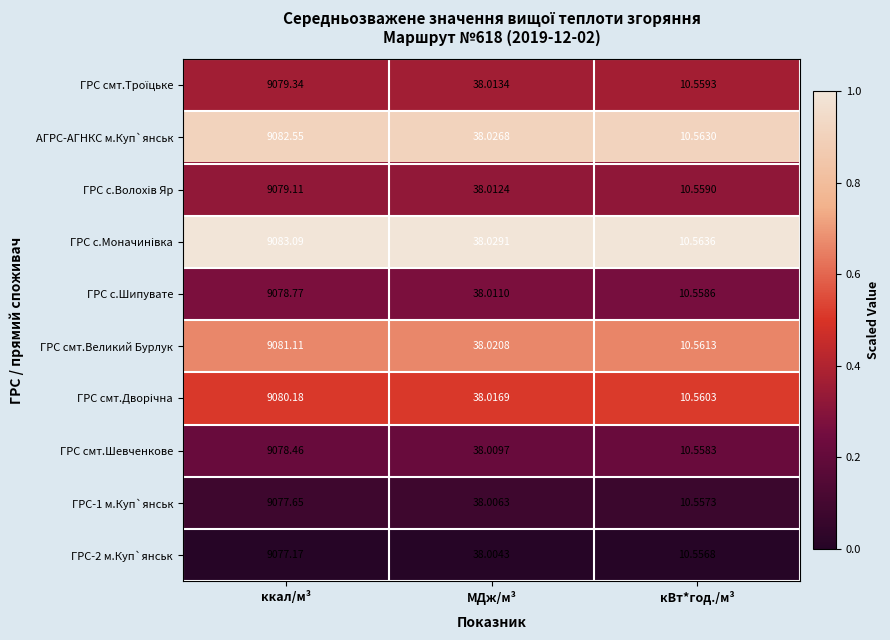

Which series has the largest total across all categories?

ГРС с.Моначинiвка